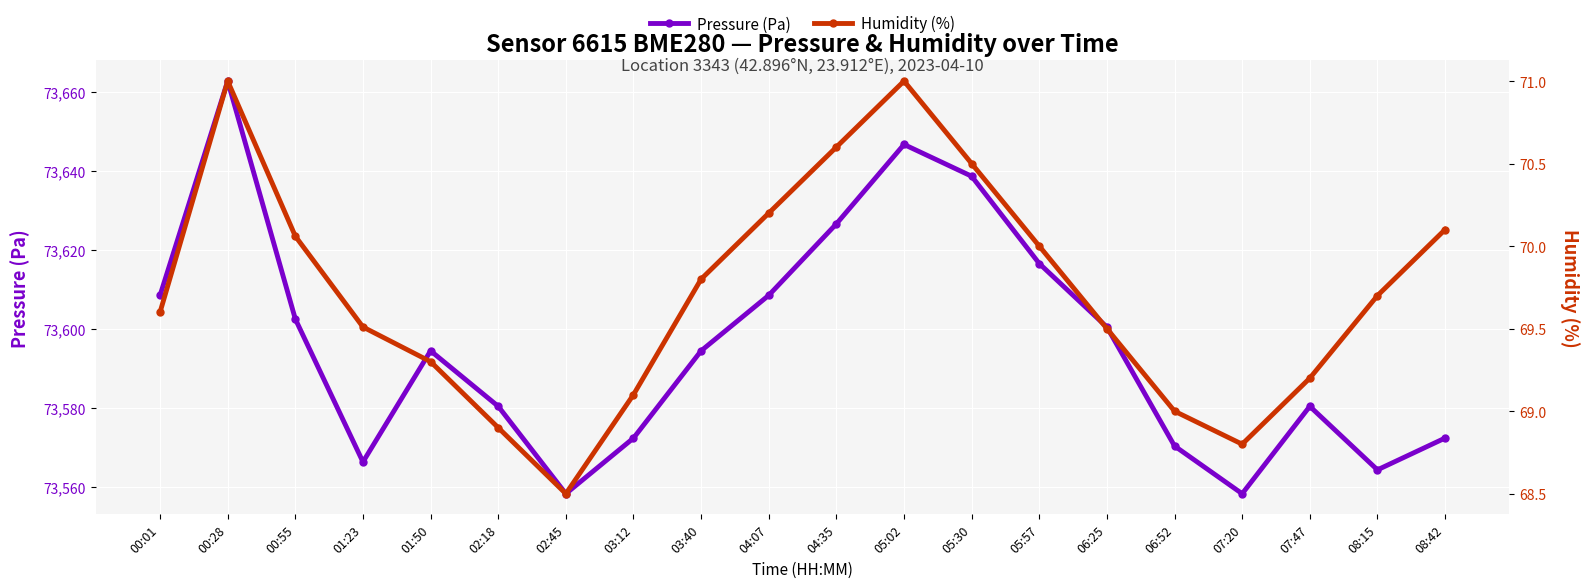

Where does the Humidity (%) series first go above 69?

00:01